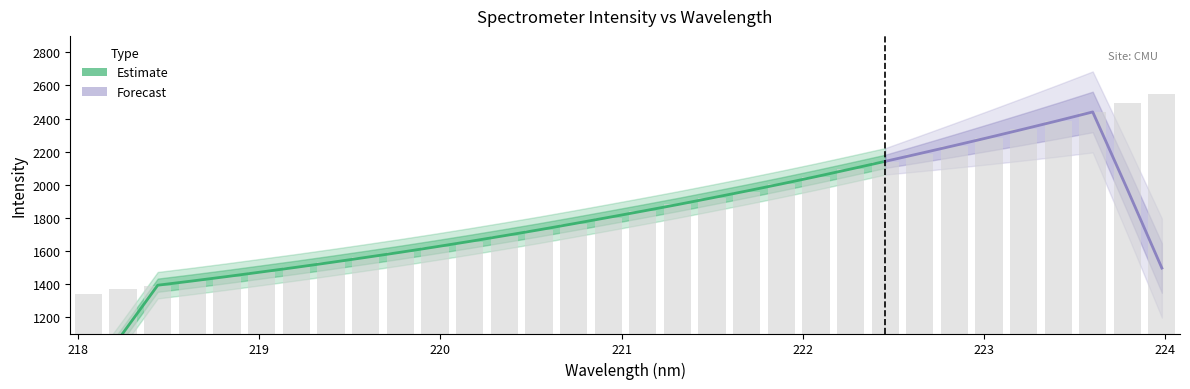

What is the minimum value shown in the chart?

1341.8